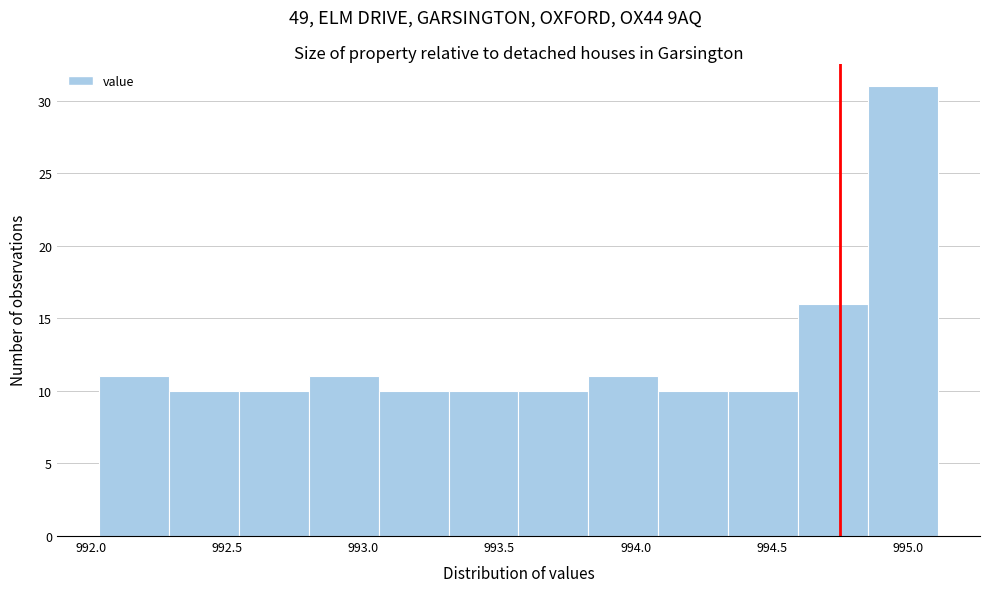

Reading left to right, transcribe this chart: for each bar, give the range it covers on the x-axis and its height. Neither the bar edges nor the heights are printed on the chart, so give them approximately, as read against the axes.

992.05 to 992.30: 11
992.30 to 992.55: 10
992.55 to 992.80: 10
992.80 to 993.05: 11
993.05 to 993.30: 10
993.30 to 993.55: 10
993.55 to 993.85: 10
993.85 to 994.10: 11
994.10 to 994.35: 10
994.35 to 994.60: 10
994.60 to 994.85: 16
994.85 to 995.10: 31